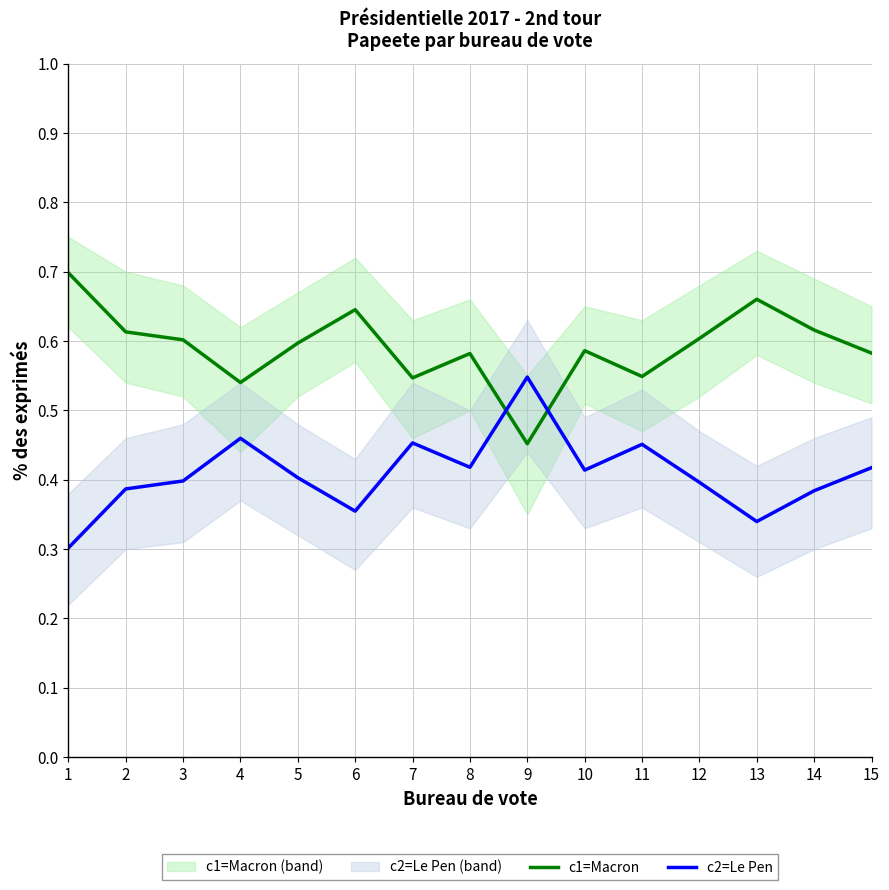

What is the difference between the maximum and minimum values in the c1=Macron series?

0.2